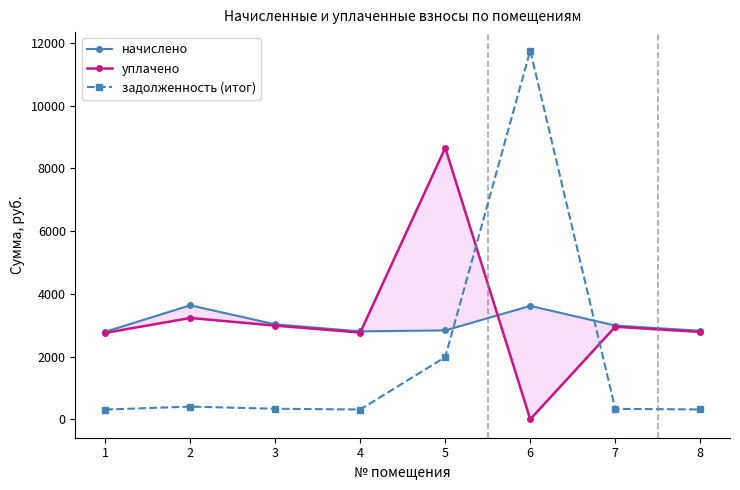

At which label does уплачено reach its peak?

5